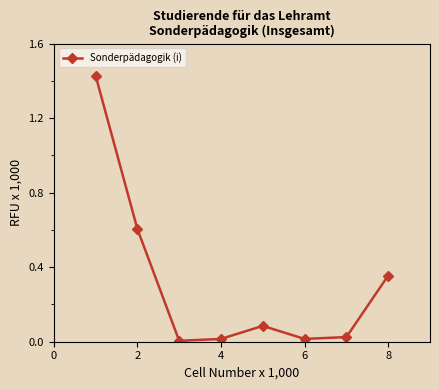

What is the average value?

0.3